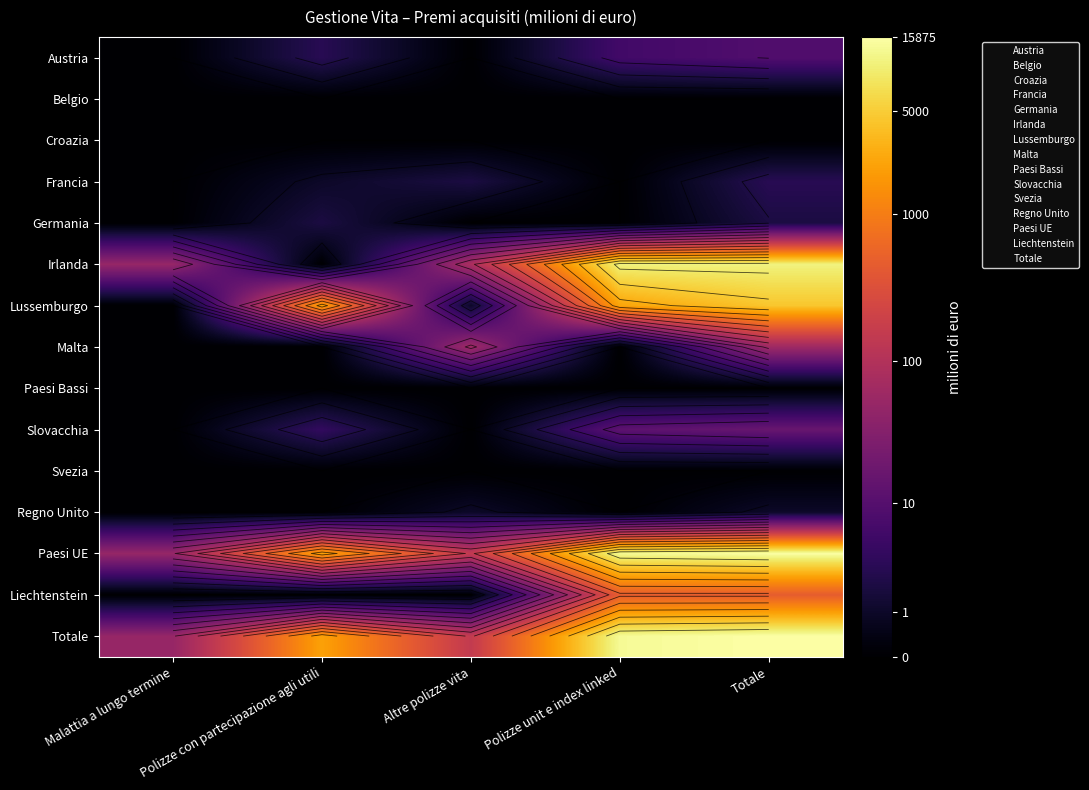

At which label does Slovacchia reach its minimum?

Malattia a lungo termine